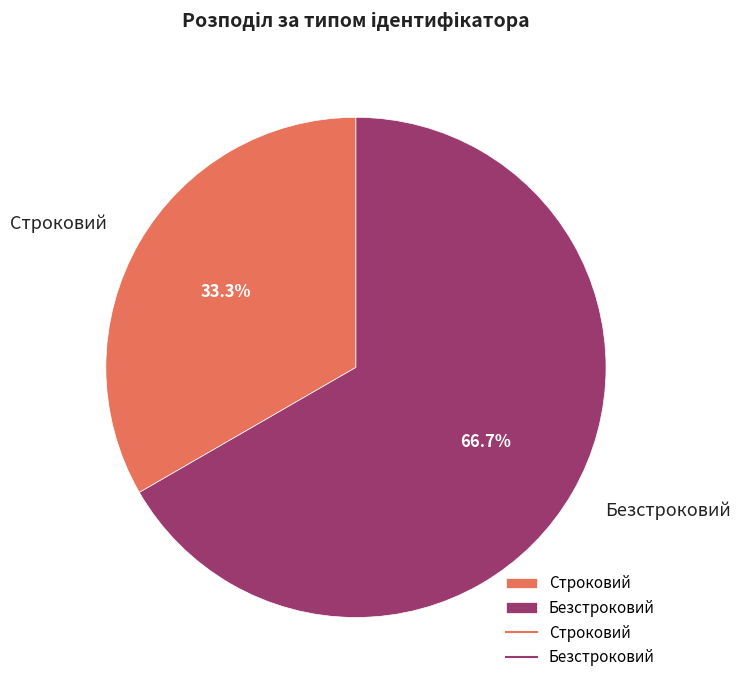

Count the number of slices in the pie.

2